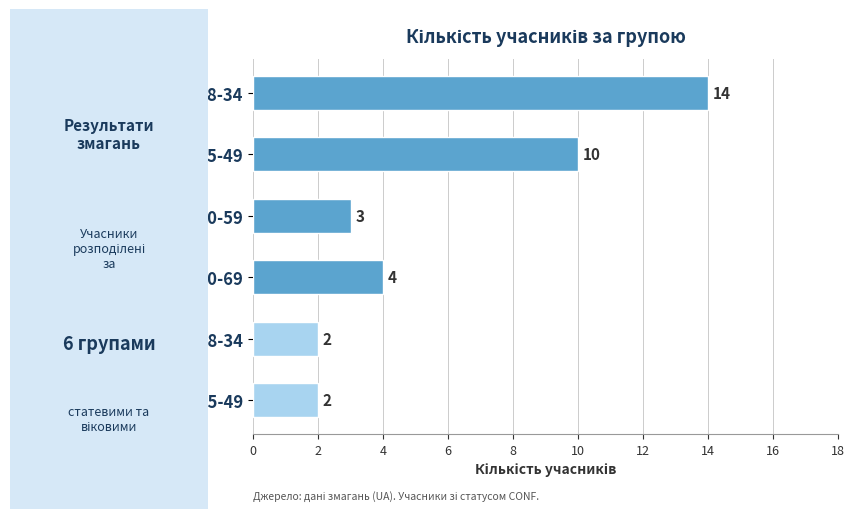

Count the number of data series in this chart.

1